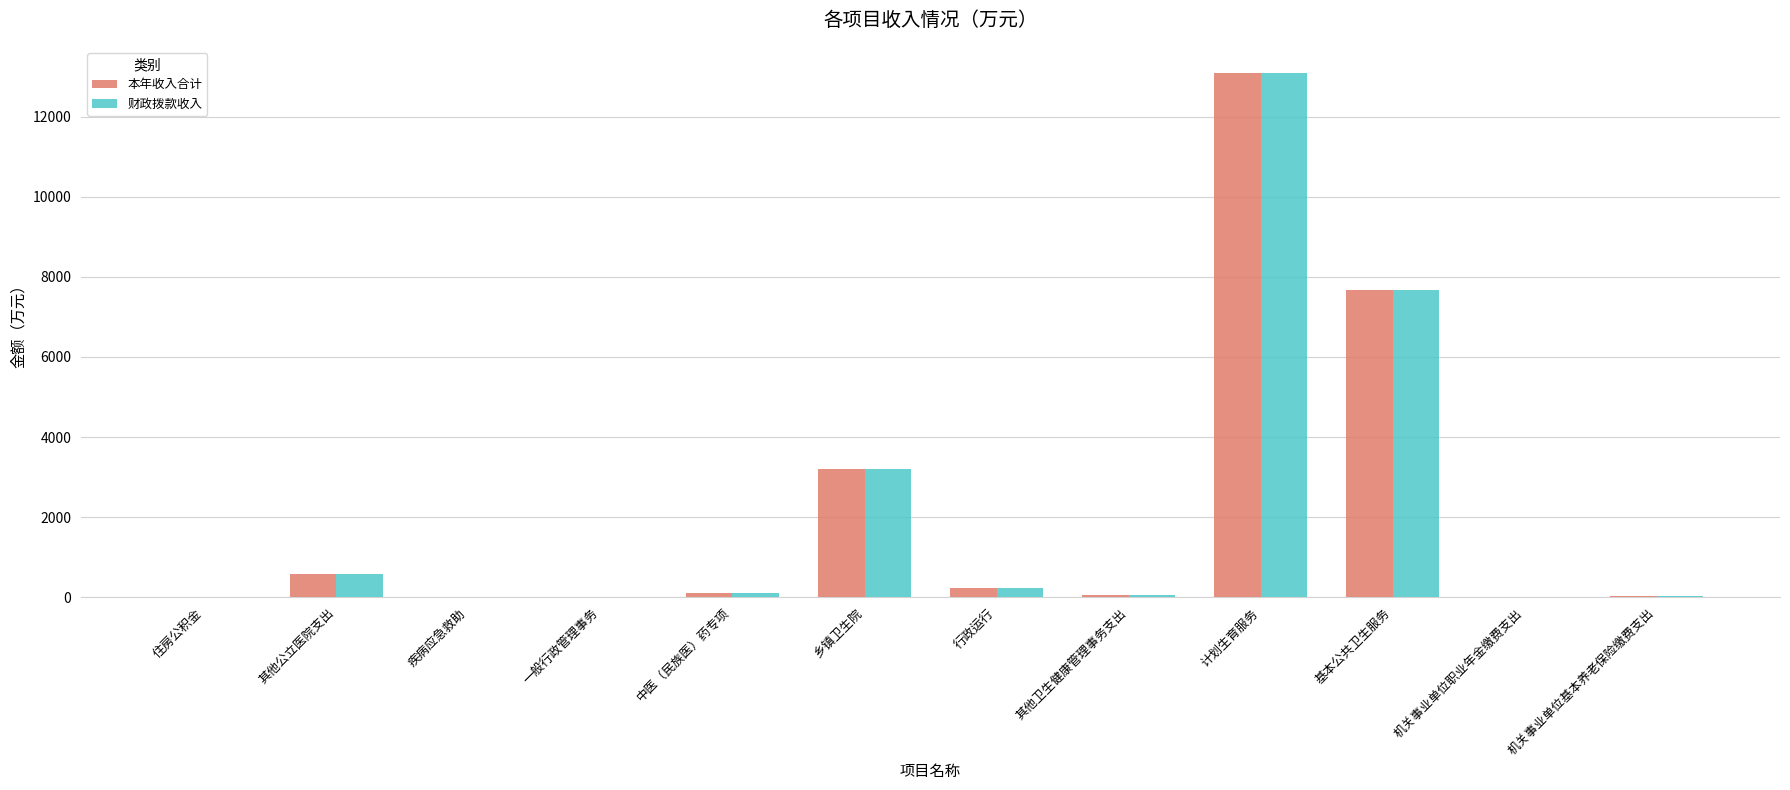

The value of 本年收入合计 at 基本公共卫生服务 is 3242.2. True or false?

False